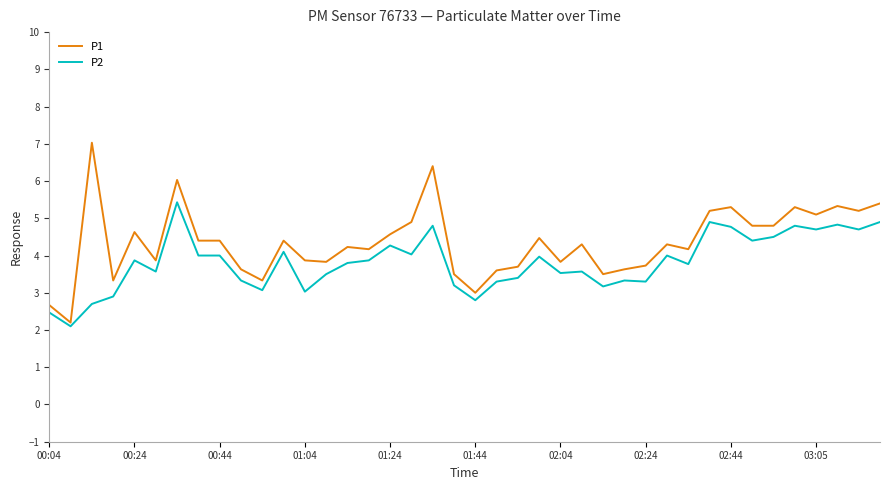

List the series in order of their overall mean, highest first.

P1, P2